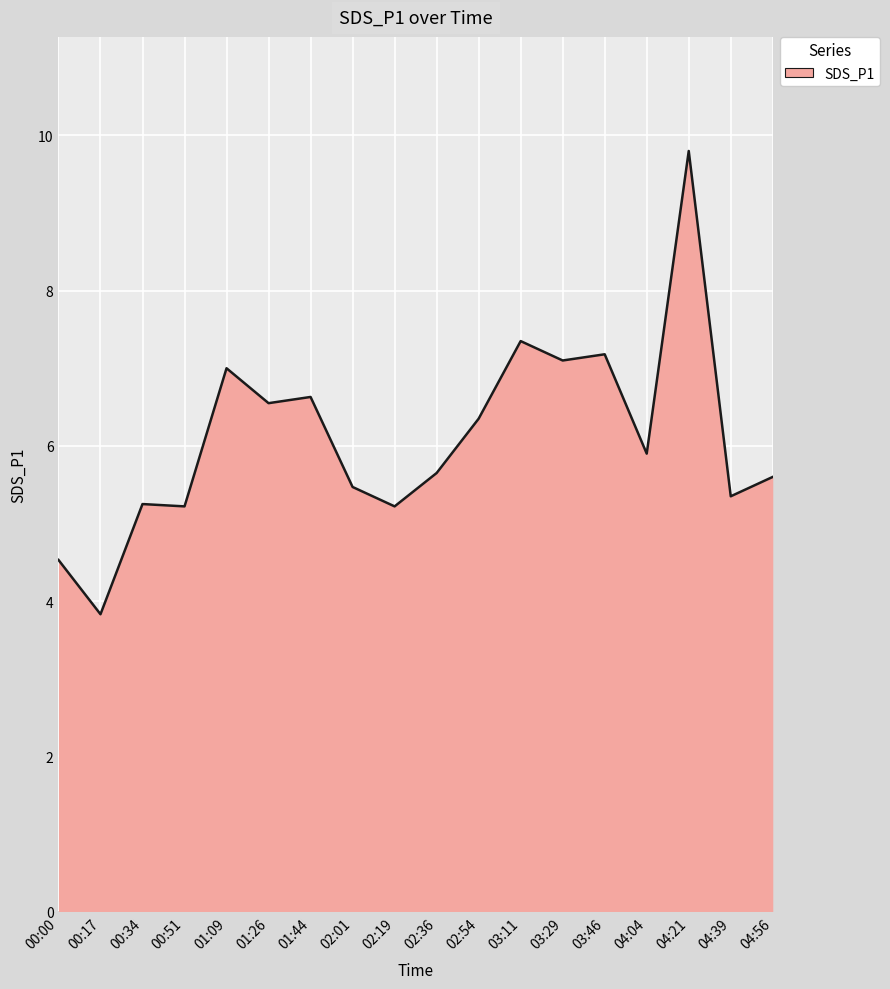

Approximately how many times larger is the value at 03:11 compared to 00:00?

1.6